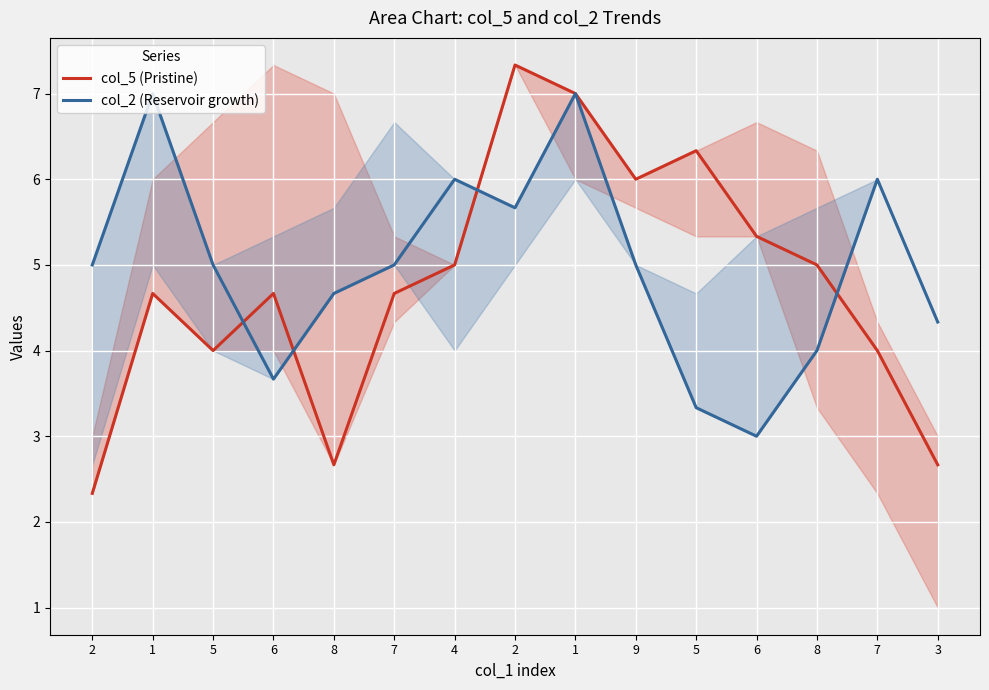

List the series in order of their overall mean, highest first.

col_2 (Reservoir growth), col_5 (Pristine)